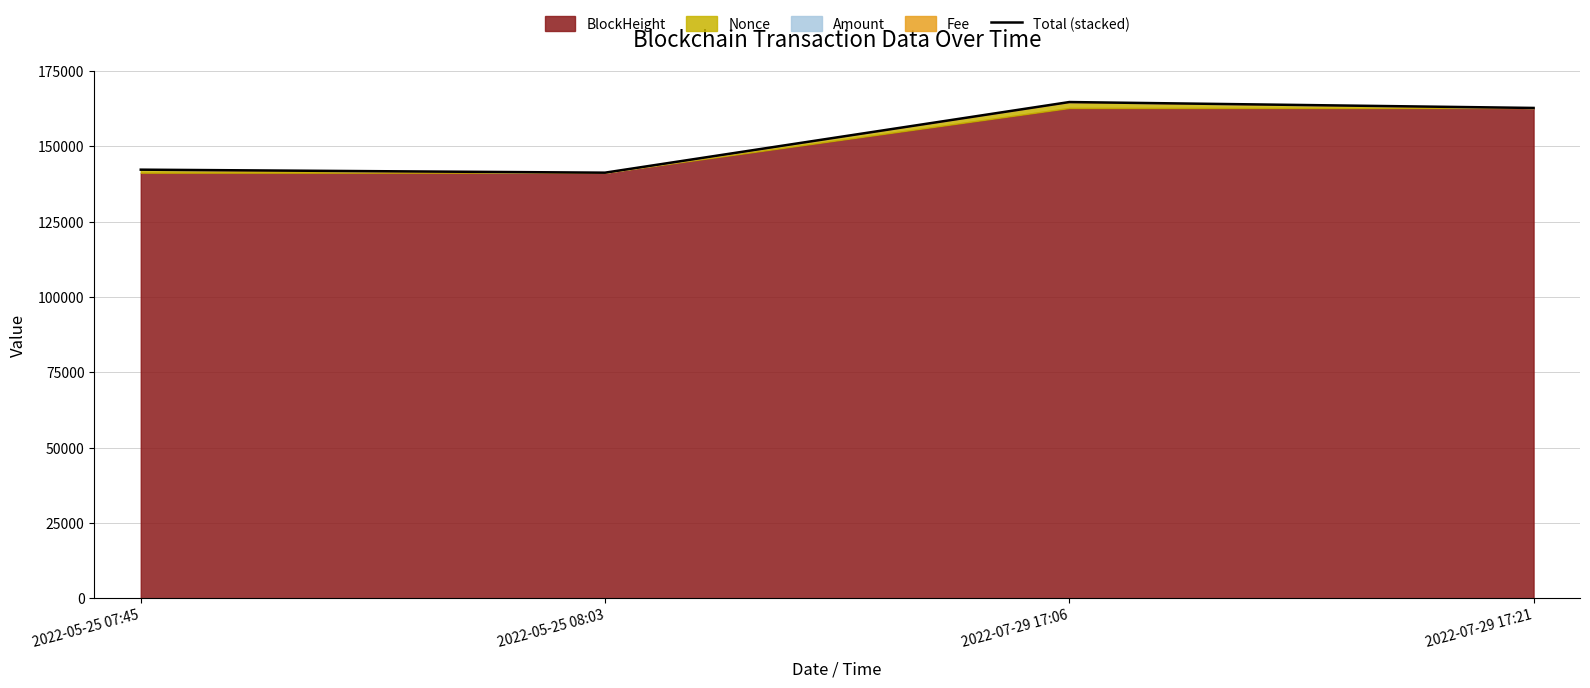

What is the difference between the values at 2022-05-25 07:45 and 2022-05-25 08:03?

996.0